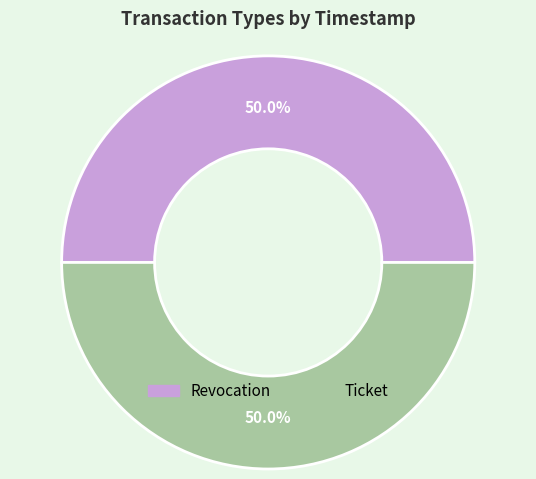

To the nearest percent, what percentage of the pie is Revocation?

50%